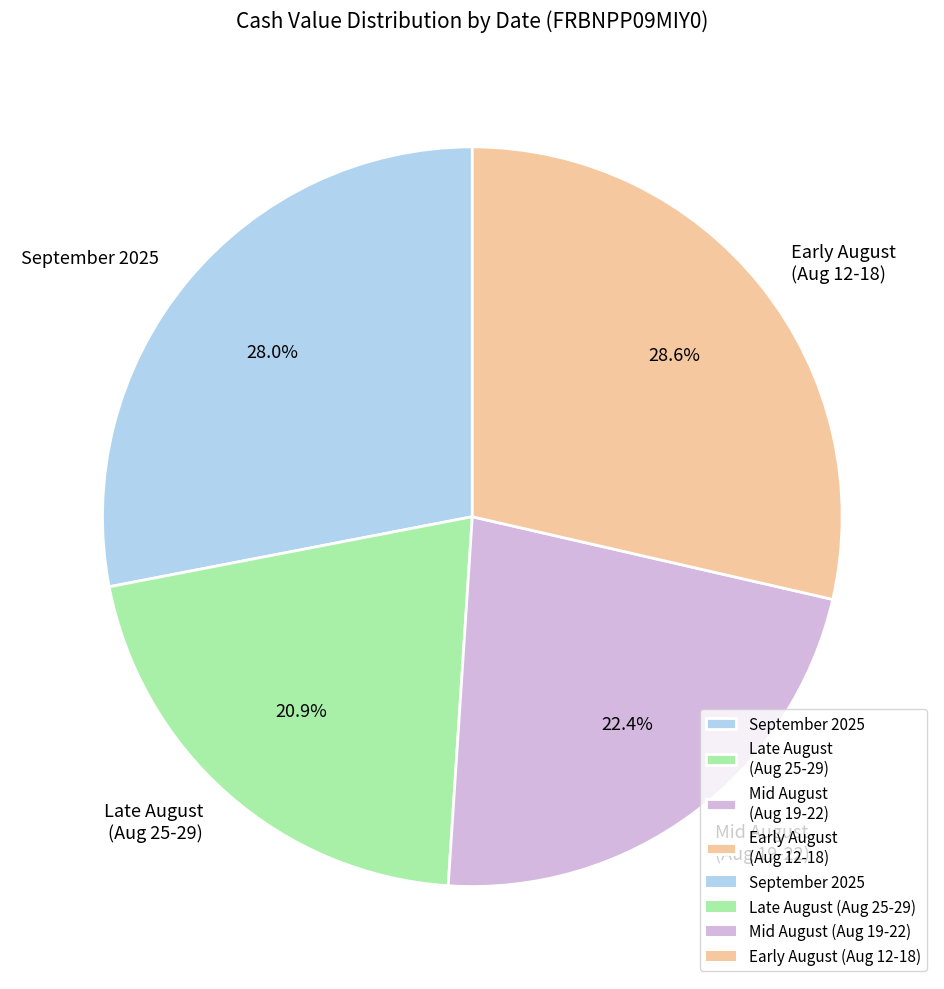

Rank the categories by value from lowest to highest.

Late August (Aug 25-29), Mid August (Aug 19-22), September 2025, Early August (Aug 12-18)